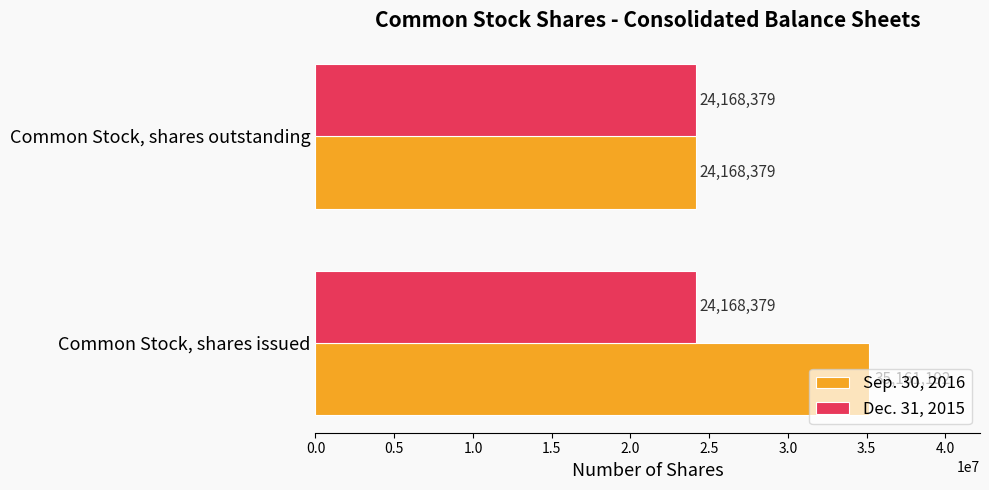

What is the difference between the maximum and minimum values in the Sep. 30, 2016 series?

10992813